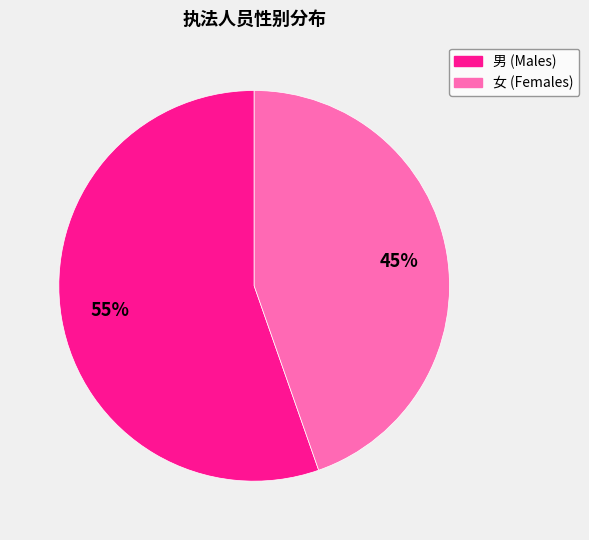

Count the number of slices in the pie.

2